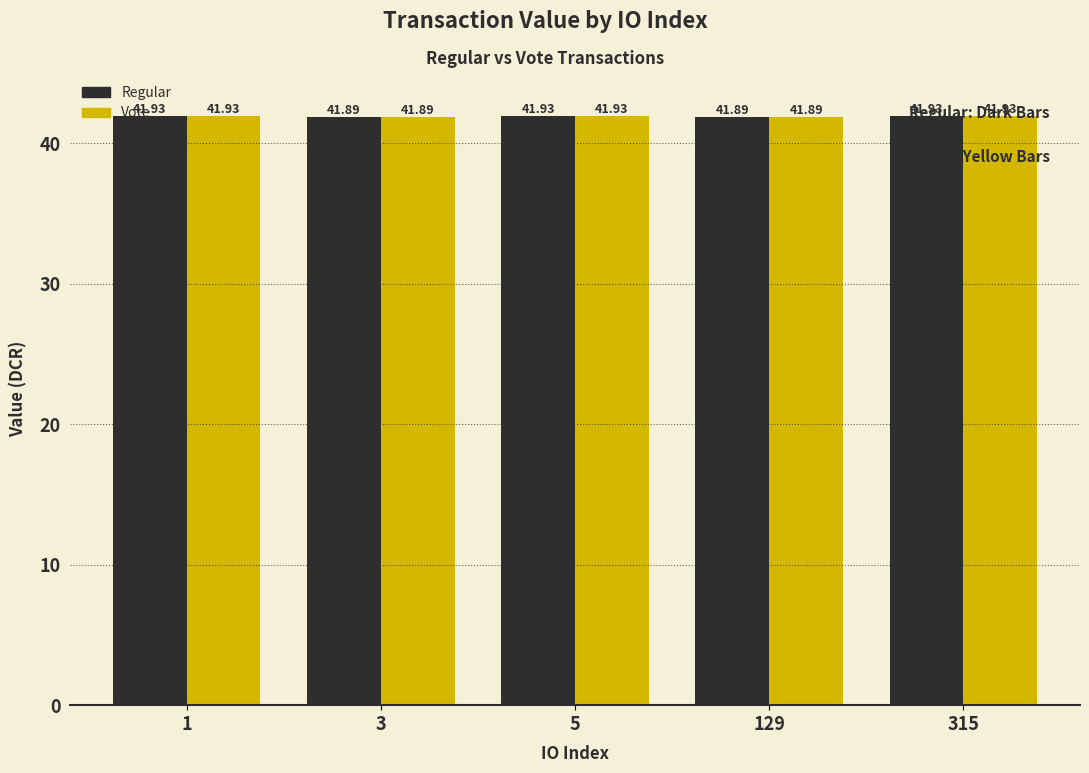

What is the average value of the Regular series?

41.9